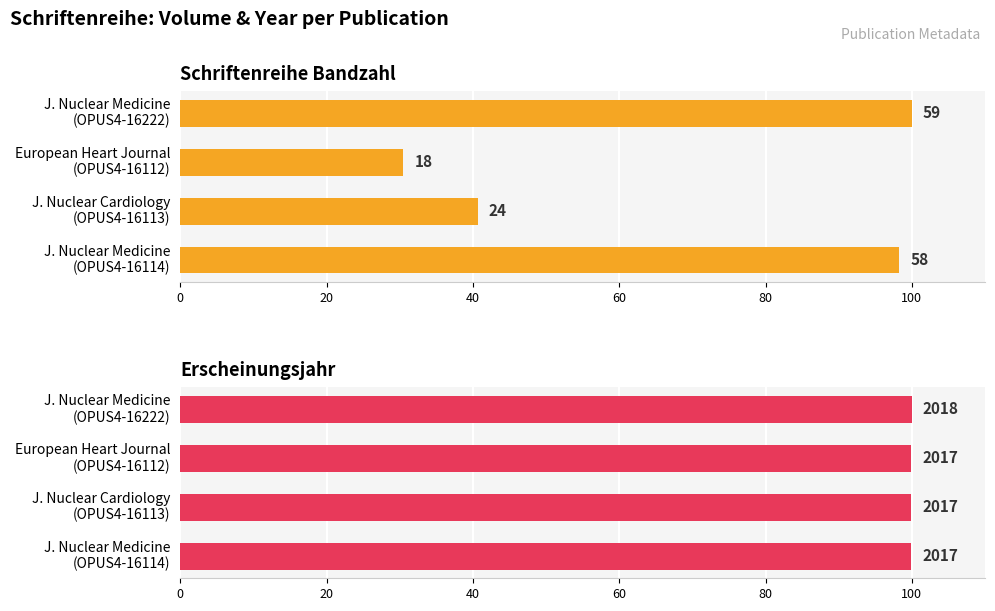

Does the chart contain any negative values?

No